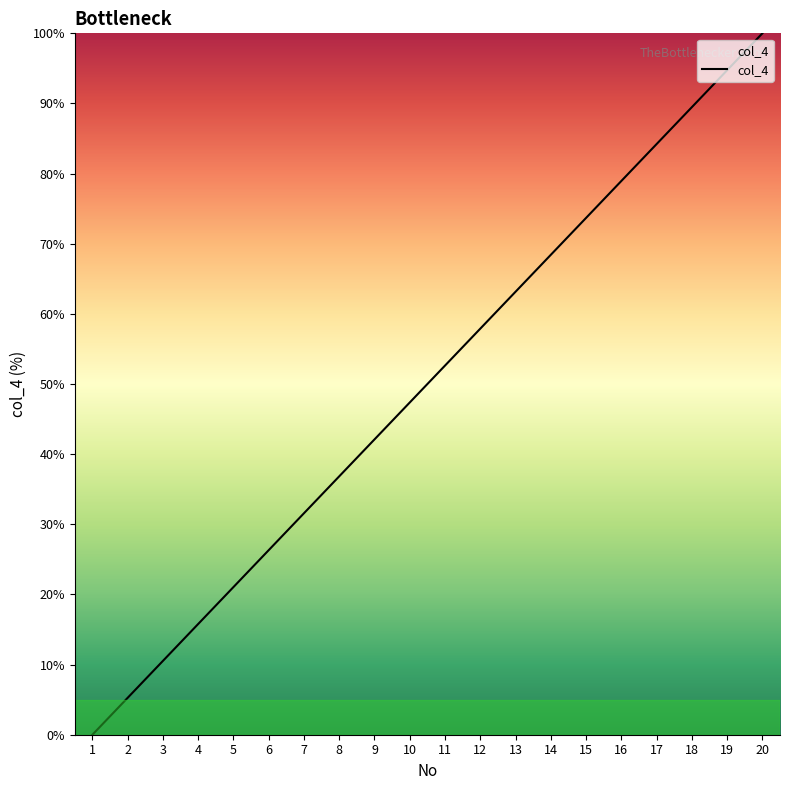

Where does the data first go above 52?

11